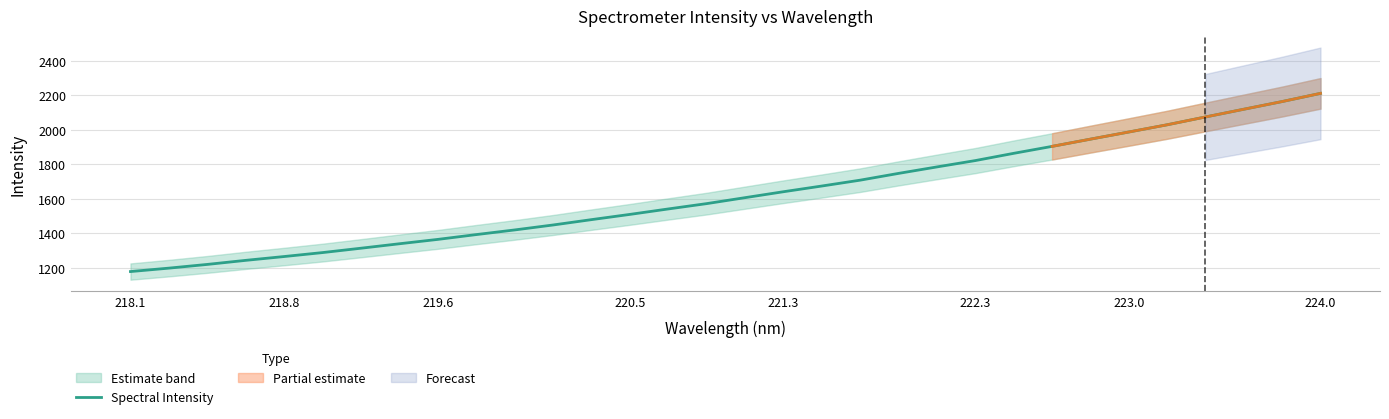

The value of Spectral Intensity at 218.8 is 1265.8. True or false?

True